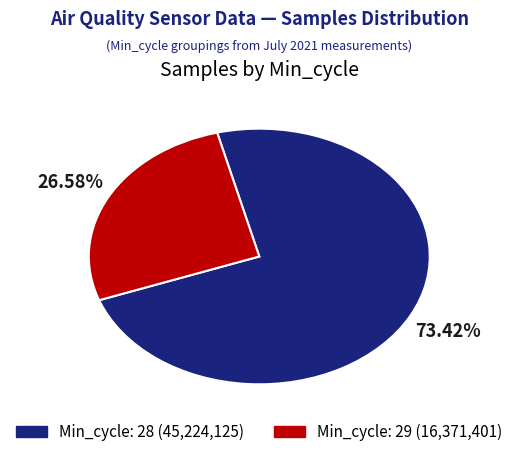

Is there any slice that represents more than half of the pie?

Yes